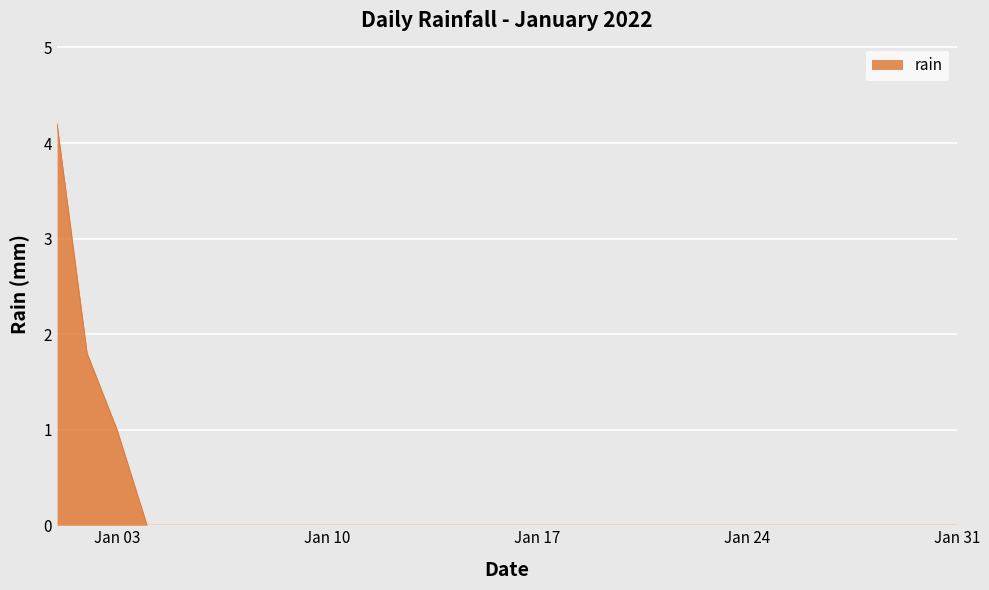

What is the maximum value shown in the chart?

4.2